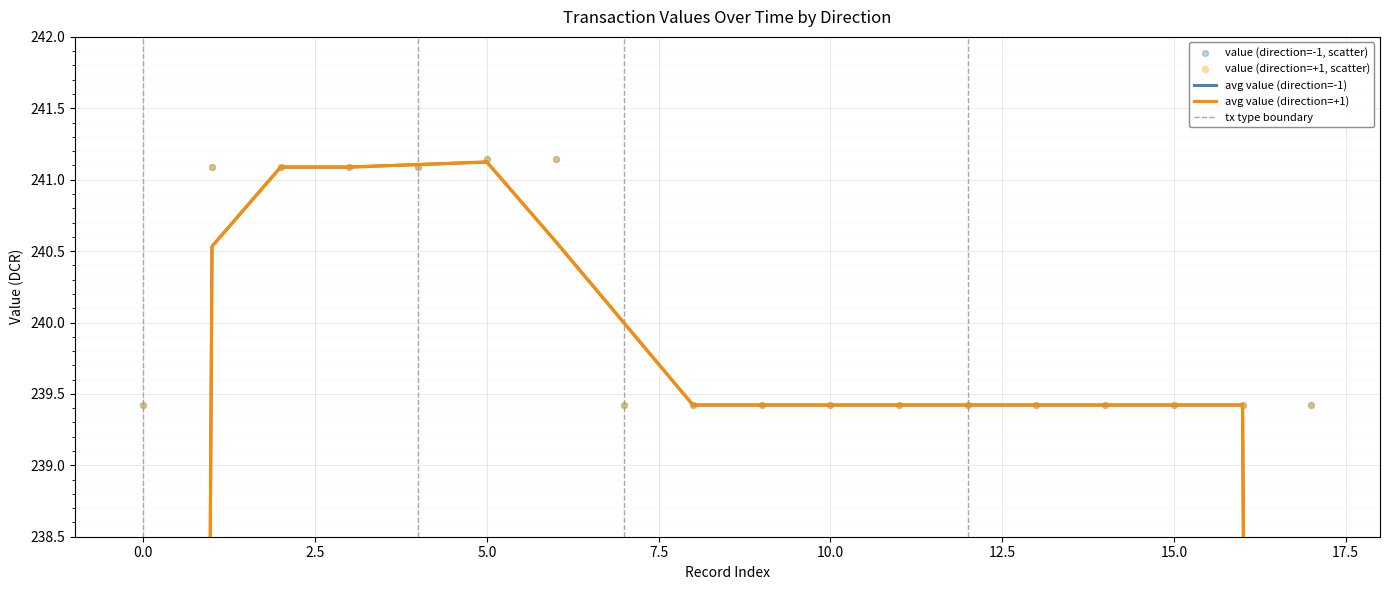

Which series contains the highest Y value?

value_direction_neg1